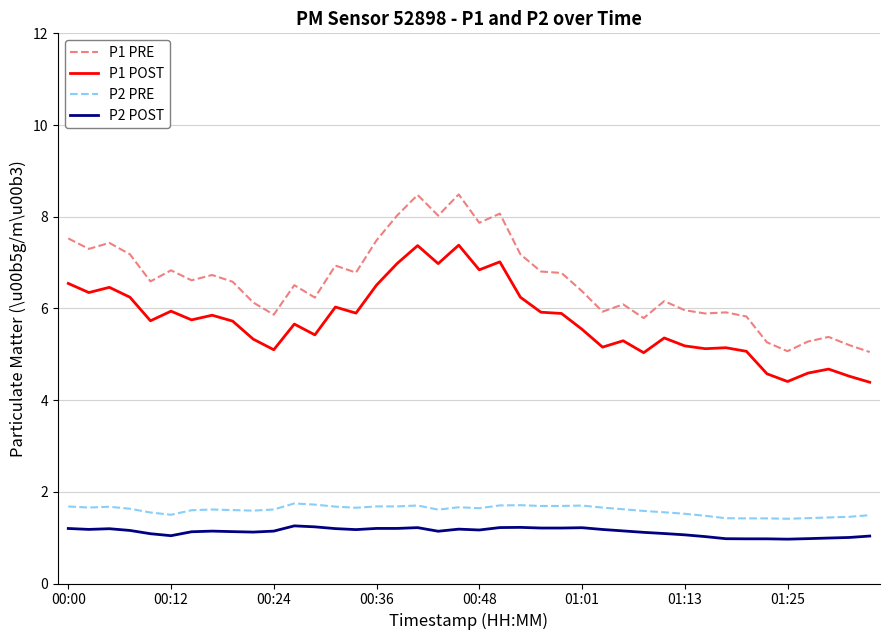

What is the minimum value shown in the chart?

1.0